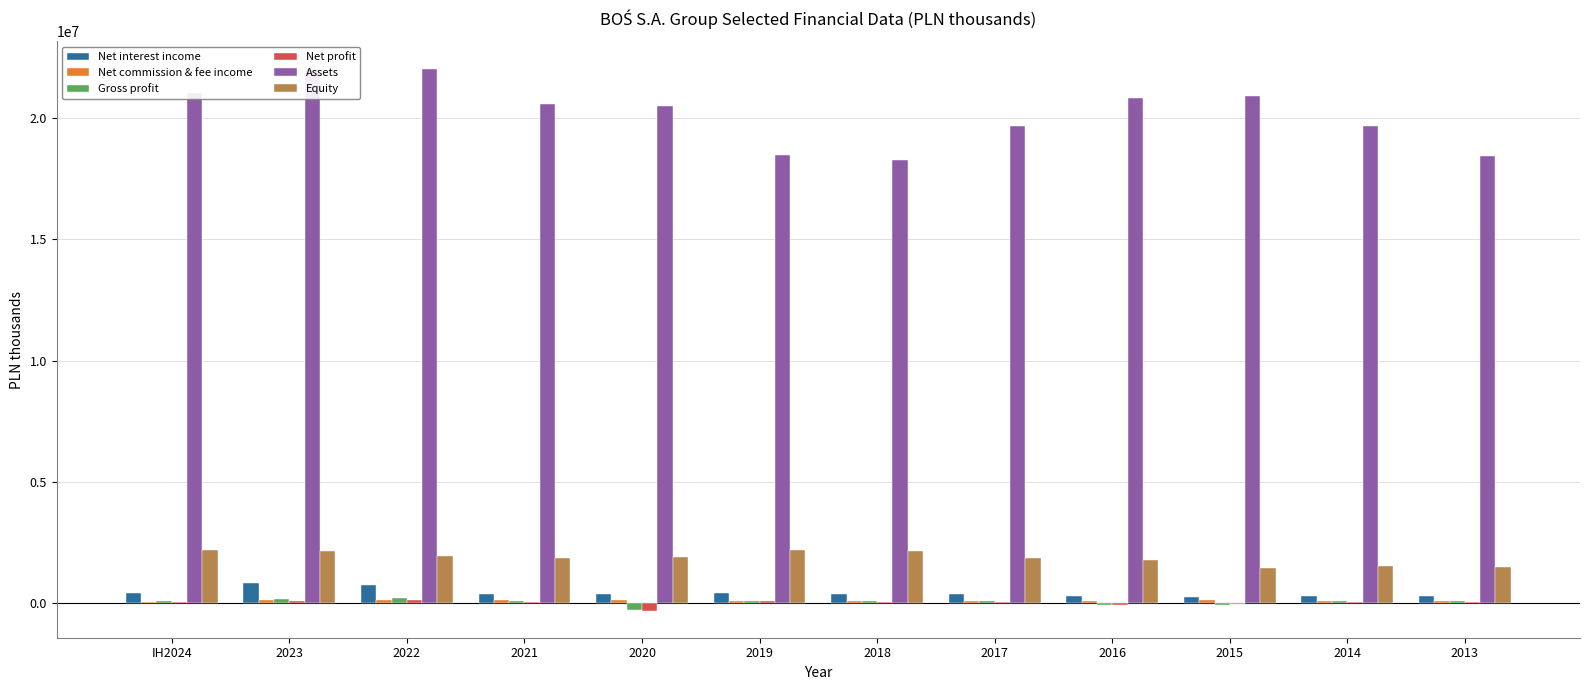

At which label does Net interest income first exceed 384018?

IH2024